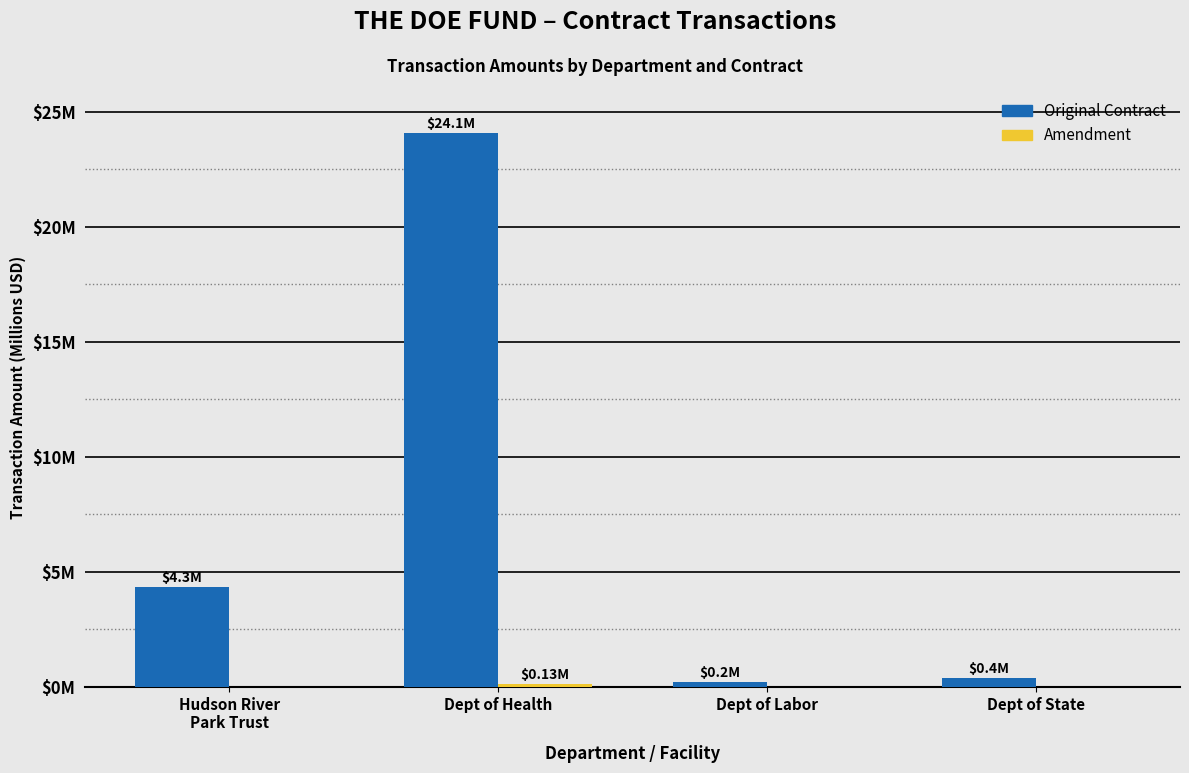

Rank the series by their average value, from lowest to highest.

Amendment, Original Contract